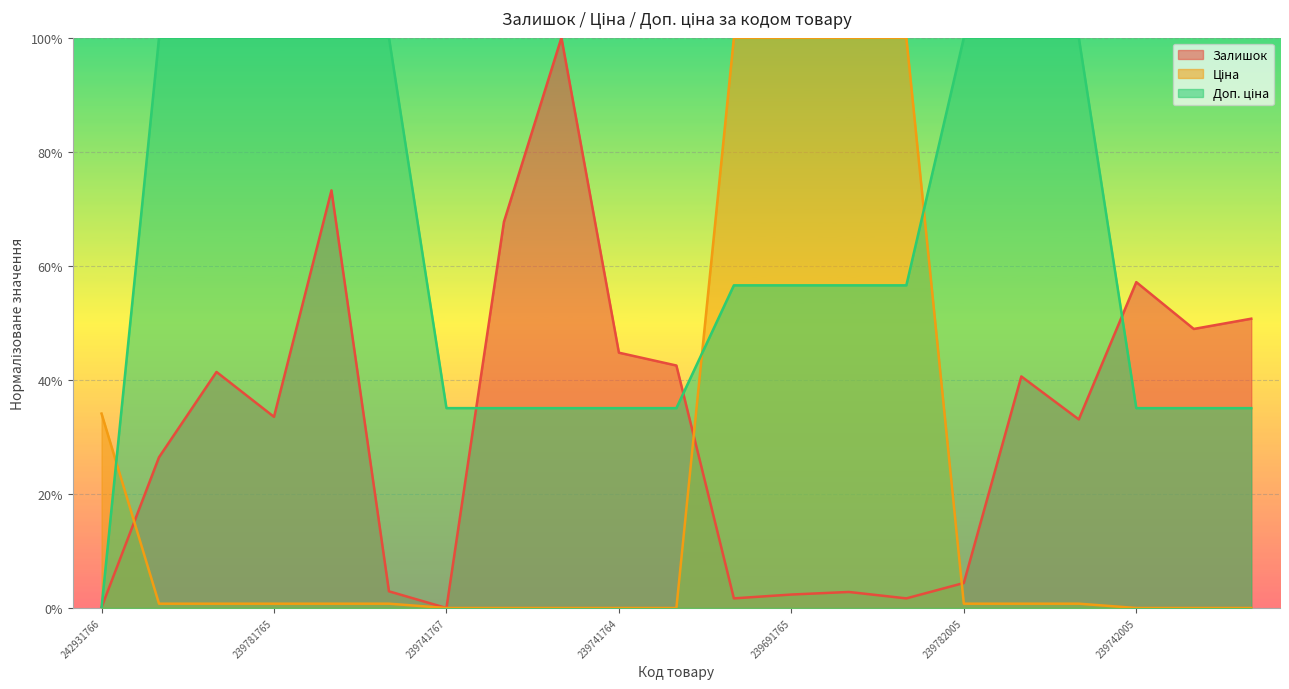

What is the value of the Залишок point at the 21st from the left?

0.5